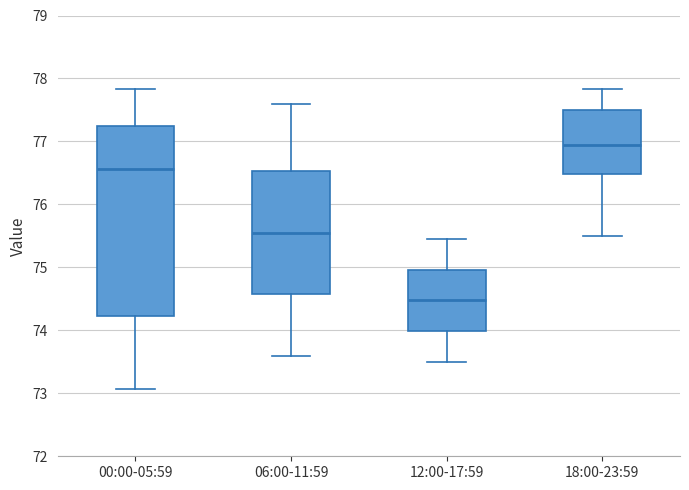

Which box is the tallest, from its lower edge to its upper edge?

00:00-05:59